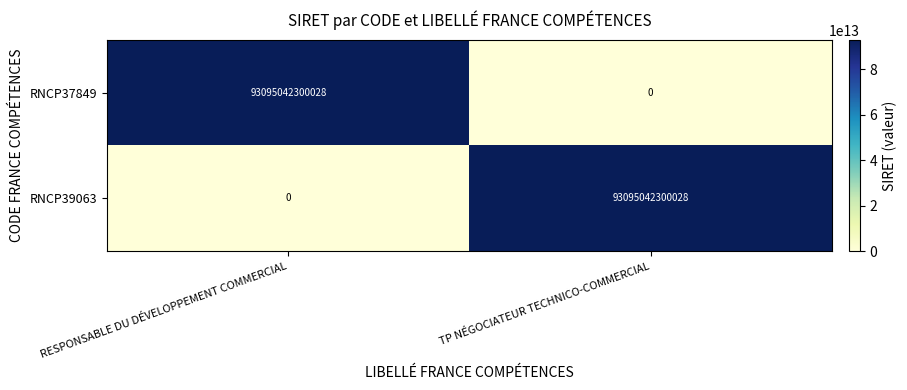

Which category has the highest value in the RNCP39063 series?

TP NÉGOCIATEUR TECHNICO-COMMERCIAL